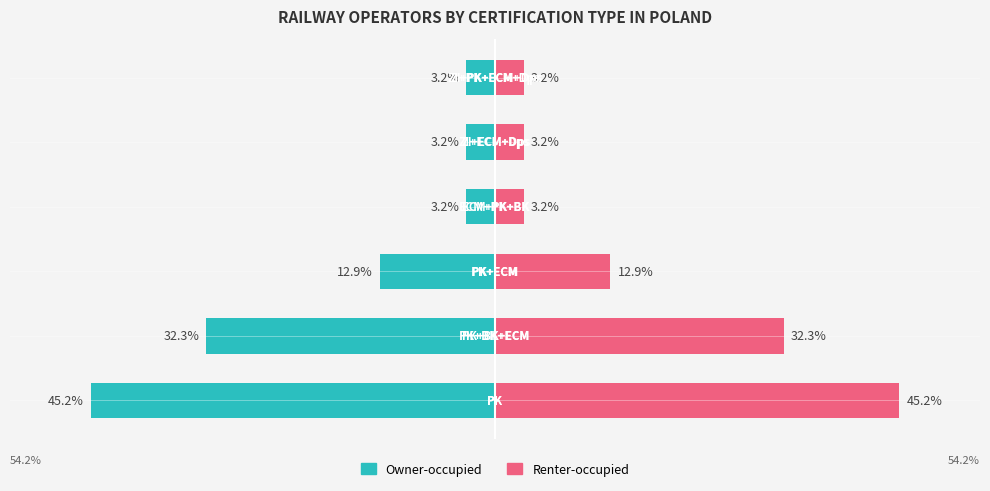

True or false: Owner-occupied has a value of -3.2 at 3.

True